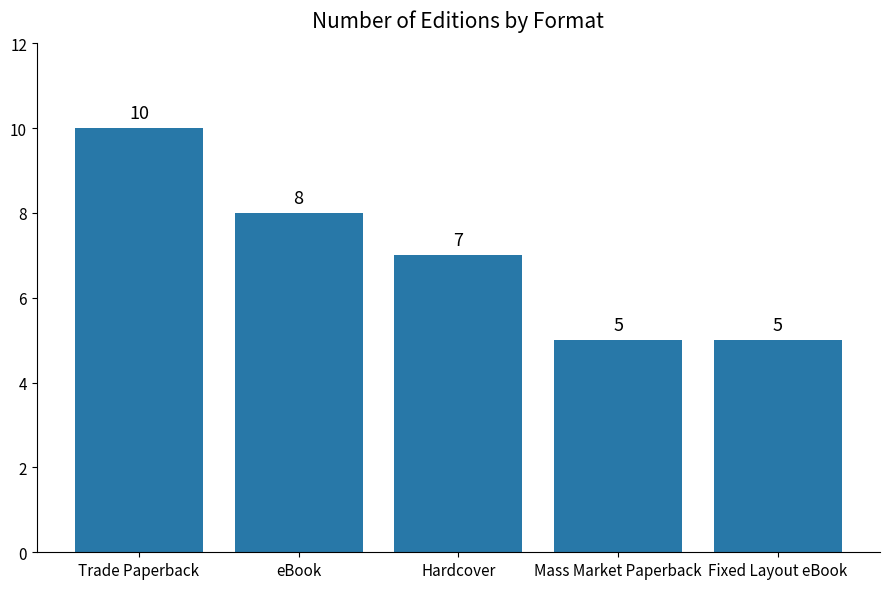

What is the ratio of the value at Fixed Layout eBook to the value at eBook?

0.6